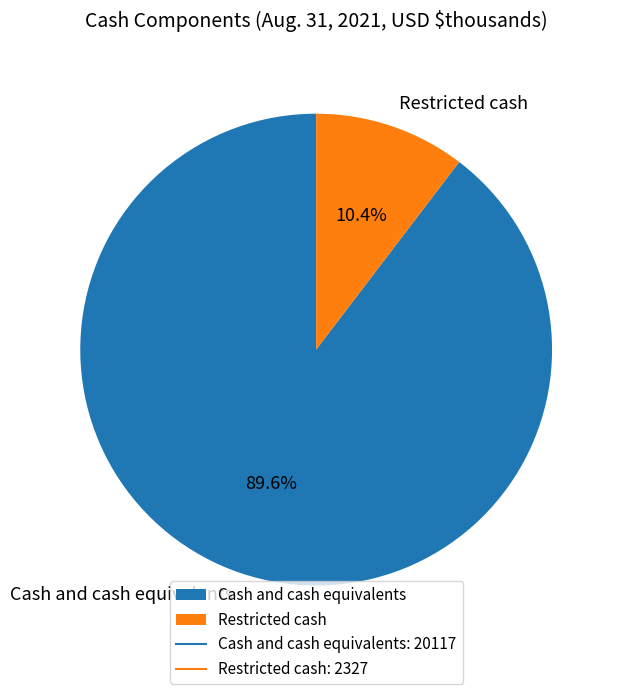

How much of the chart is everything except Restricted cash?

89.6%